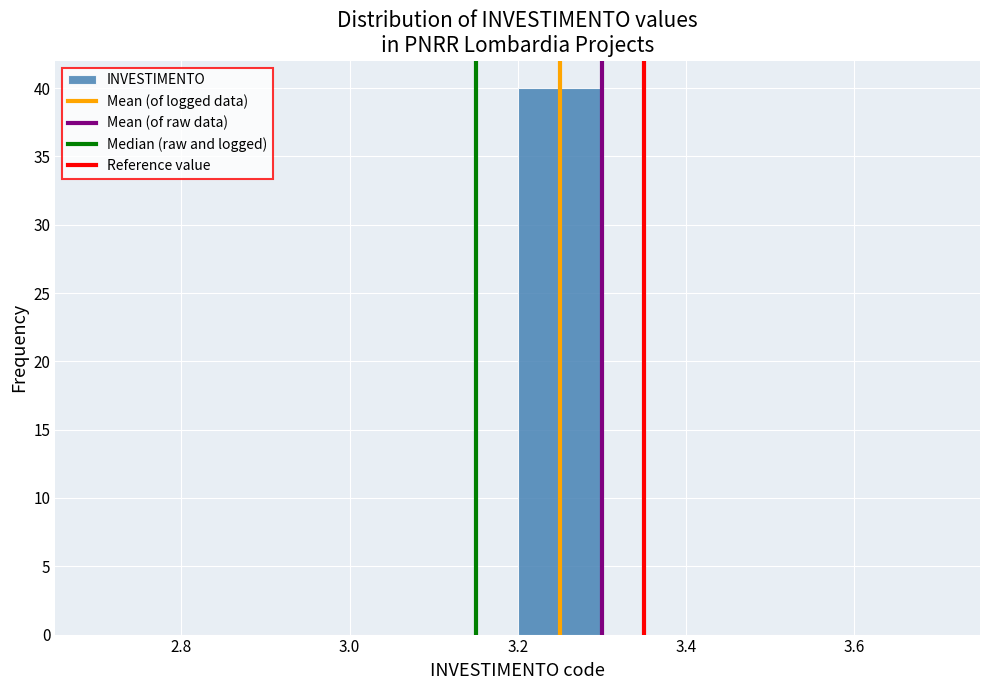

How tall is the bar that spans 3.2 to 3.3 on the x-axis? The values are not printed on the chart, so give them approximately, as read against the axis.

40